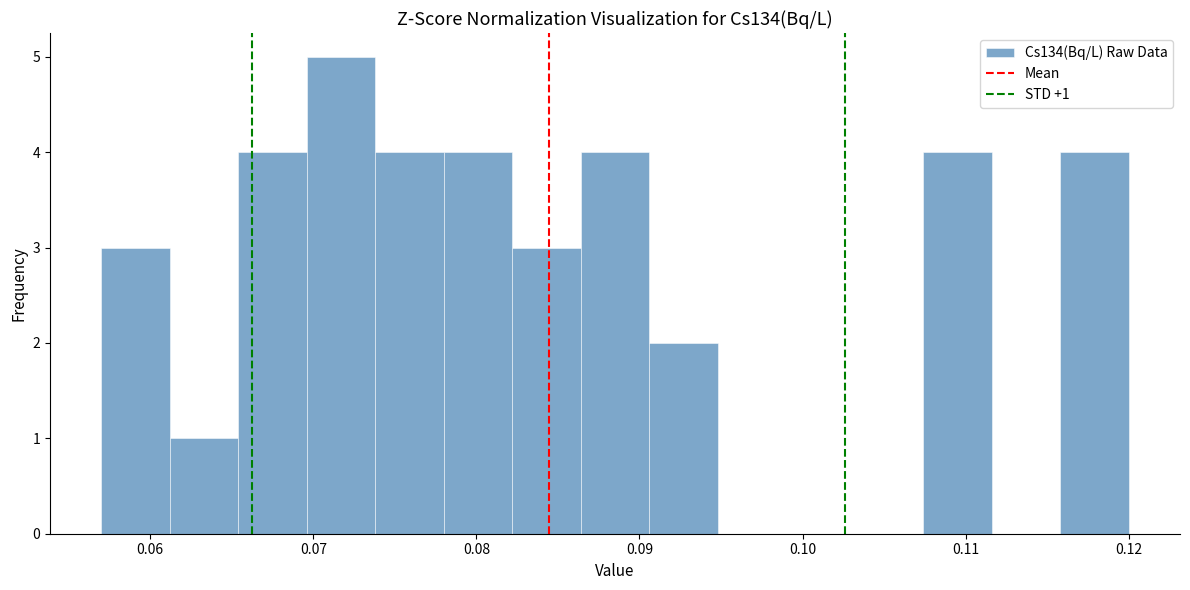

Which range on the x-axis has the tallest bar?

0.070 to 0.074